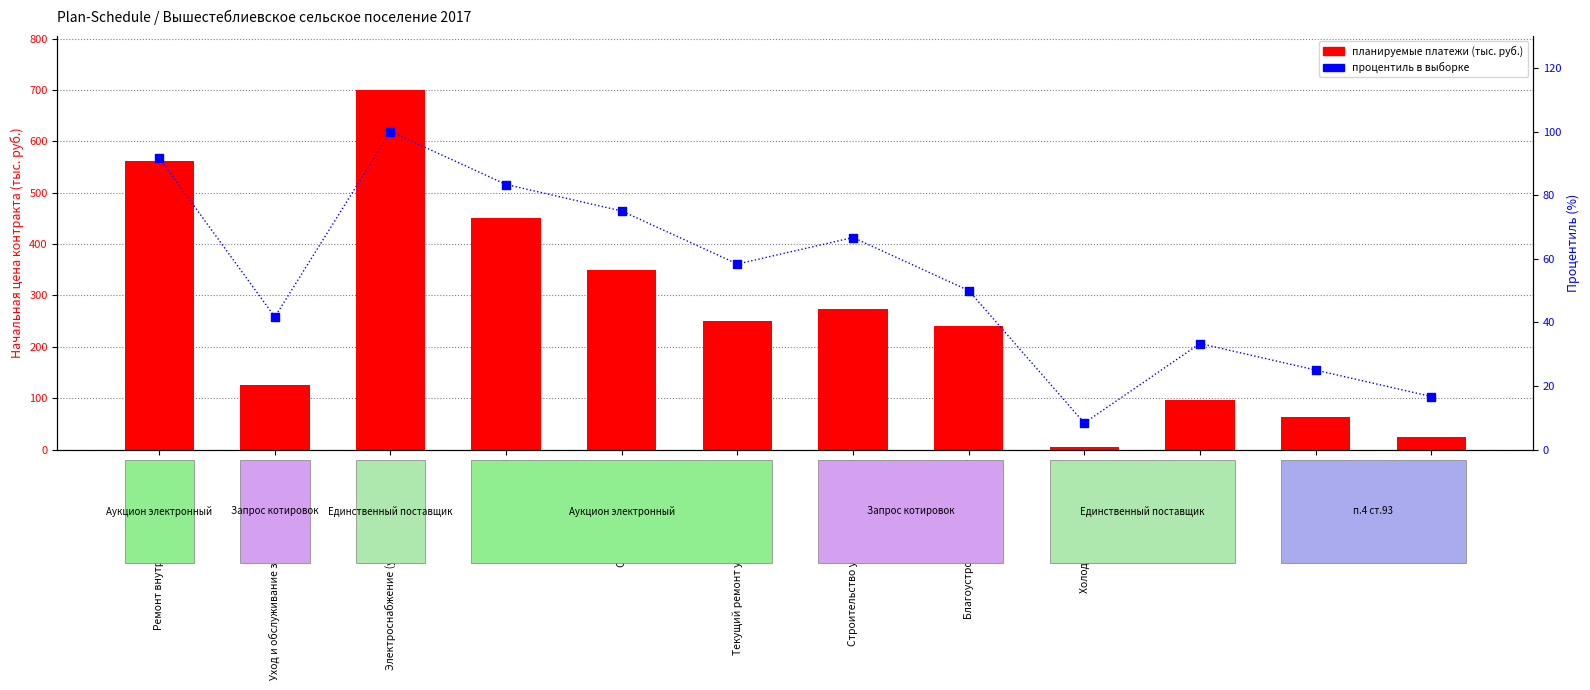

Which series has the widest spread of Y values?

планируемые платежи (тыс. руб.)